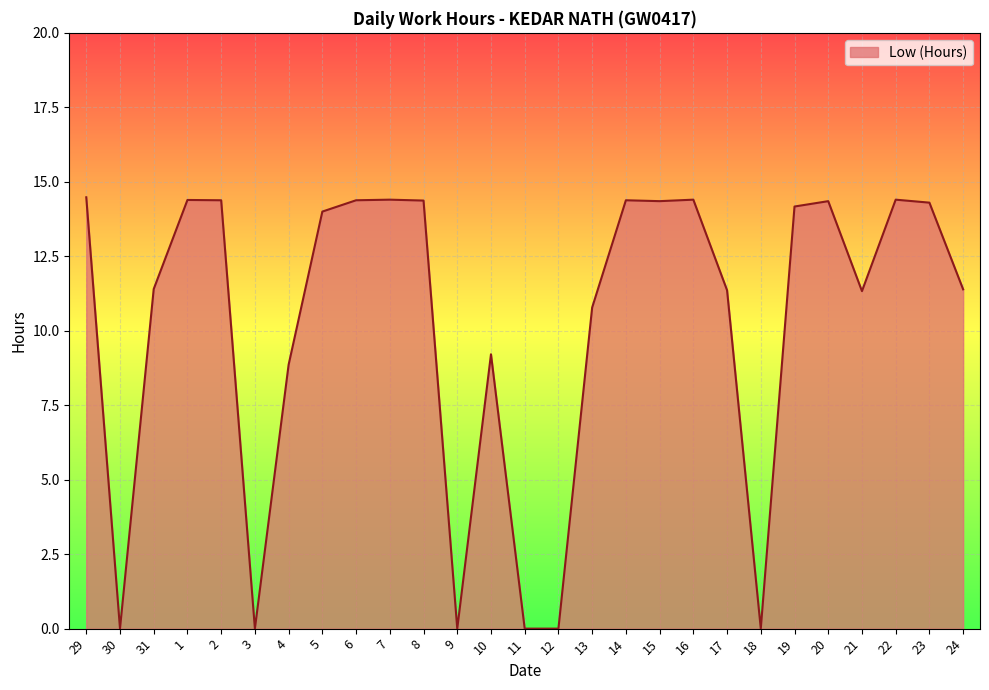

The chart shows a value of 14.4 at 22. True or false?

True